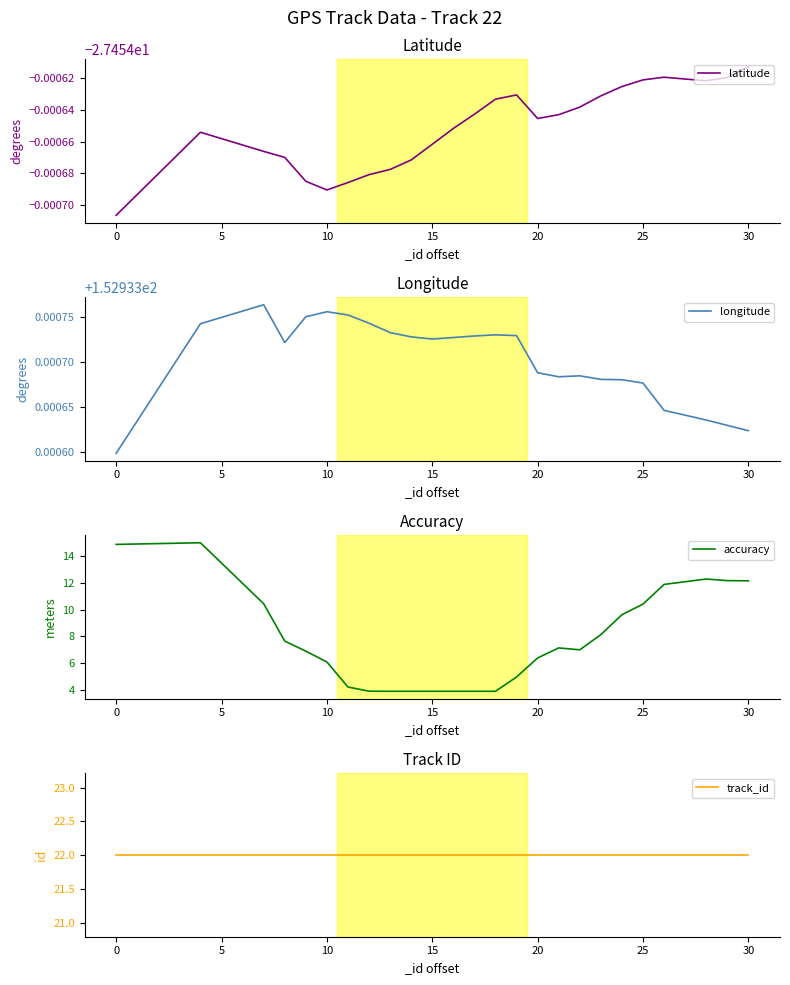

What is the minimum value for accuracy?

3.9